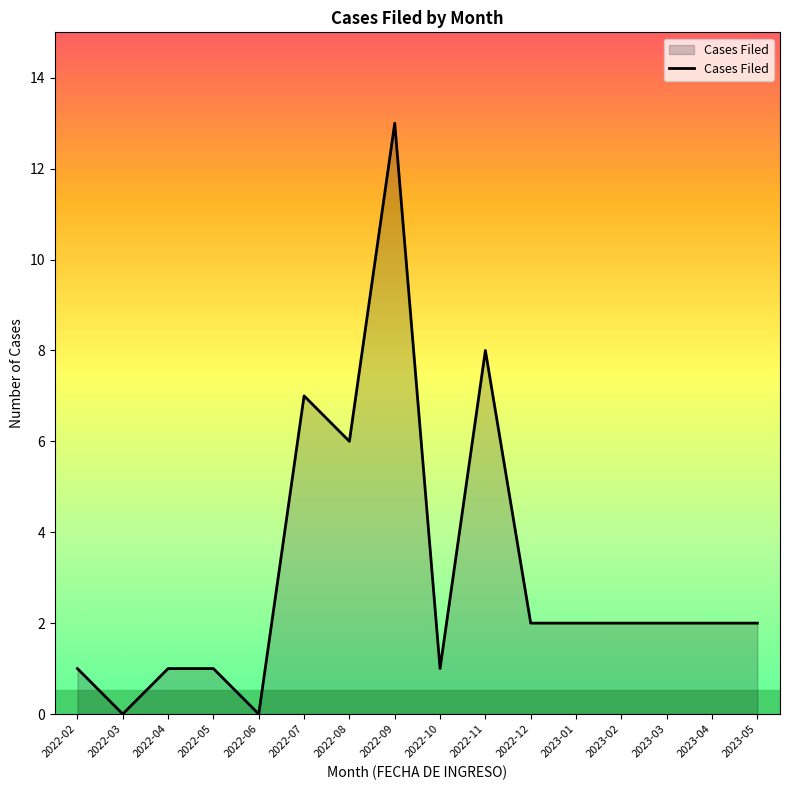

Reading left to right, transcribe all the data shown in this chart.

1	0	1	1	0	7	6	13	1	8	2	2	2	2	2	2